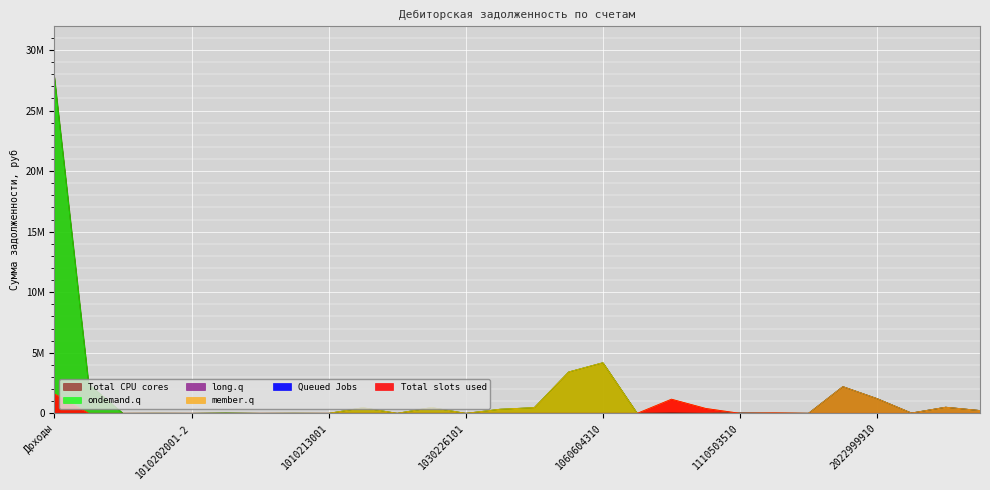

What is the difference between the maximum and second lowest values in the ondemand.q series?

27732934.0